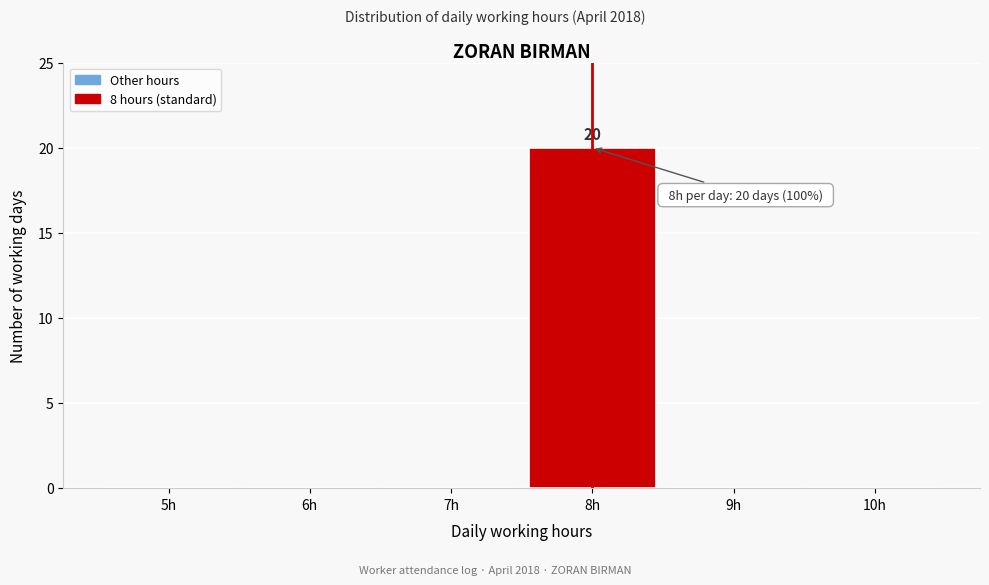

Reading right to left, transcribe all the data shown in this chart.

10h=0	9h=0	8h=20	7h=0	6h=0	5h=0